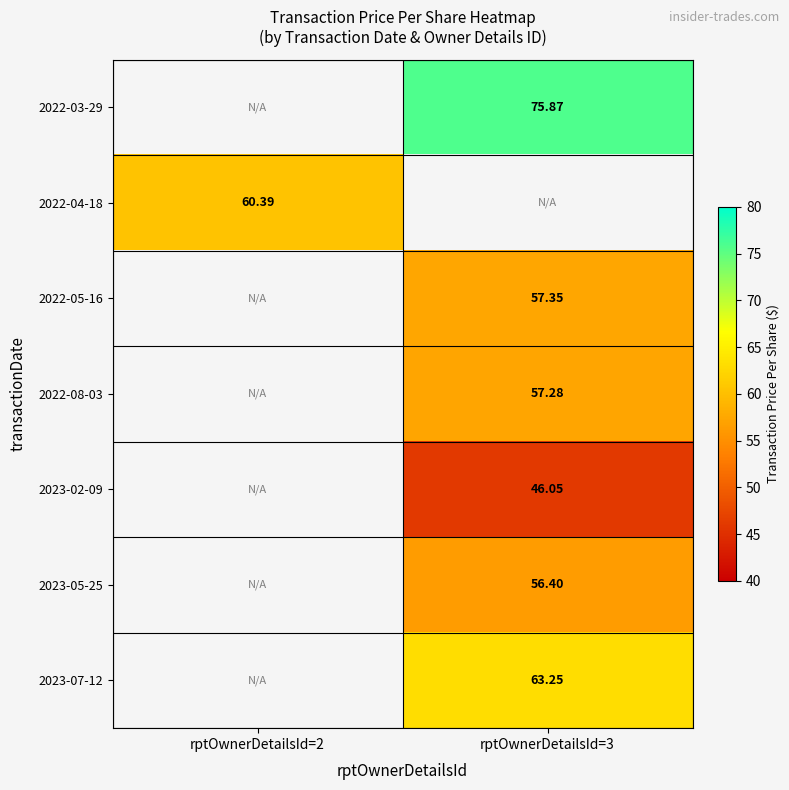

The 2023-07-12 series shows 88.0 at rptOwnerDetailsId=3. True or false?

False